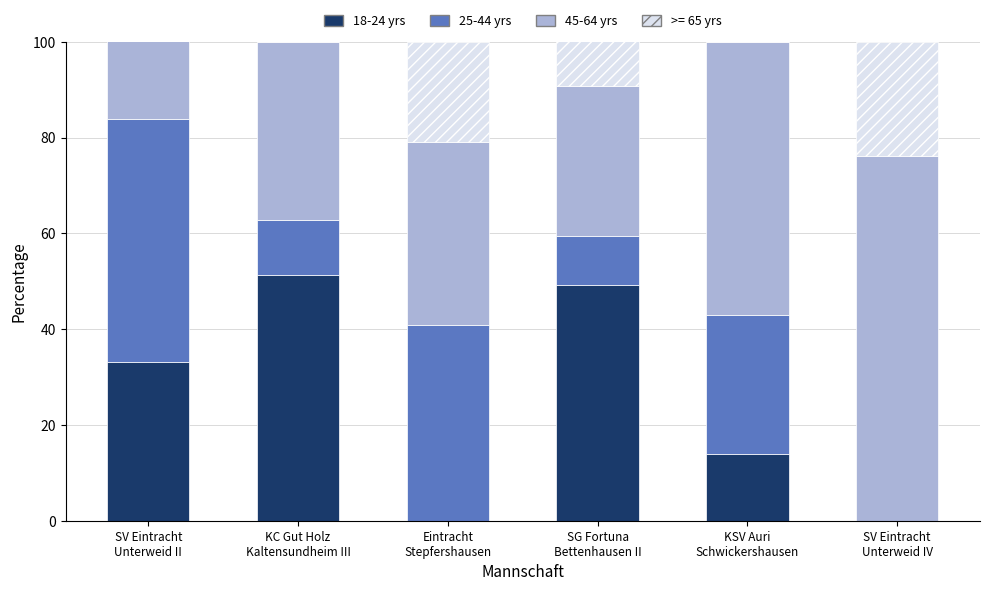

What is the highest value of the 18-24 yrs series?

51.2